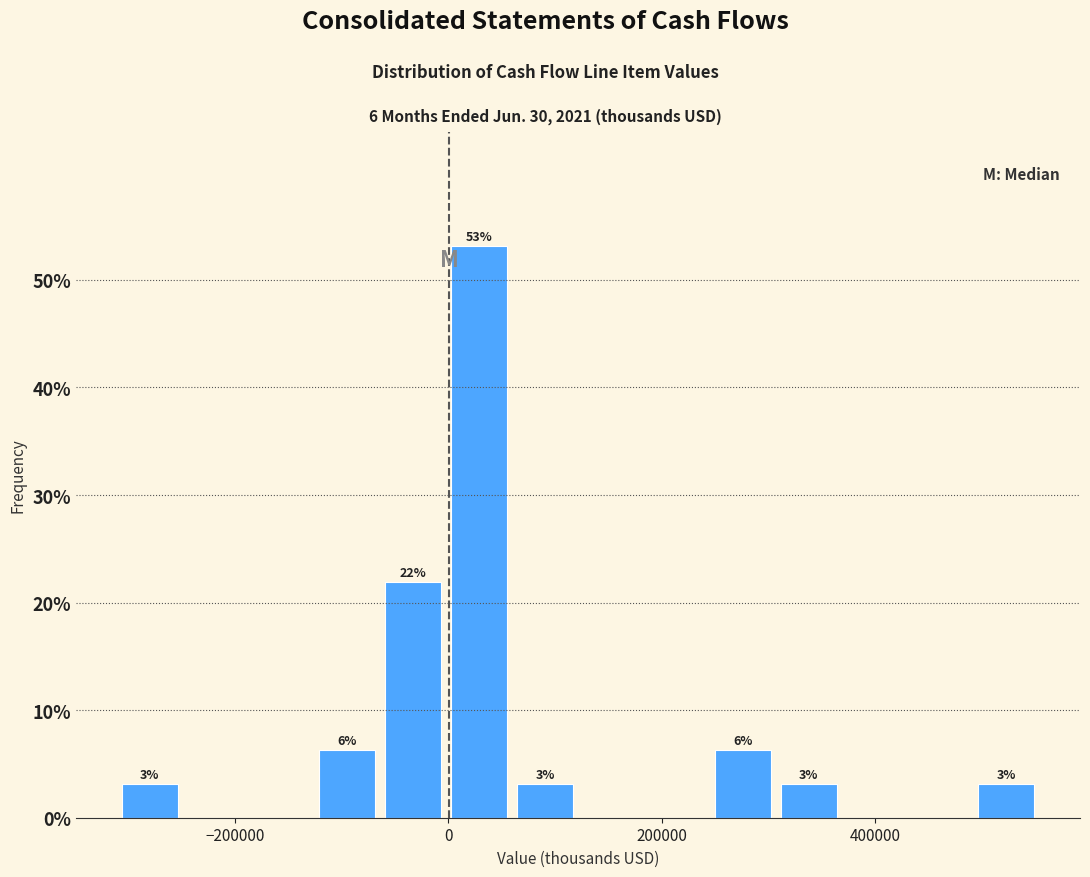

Around what value on the x-axis is the tallest bar? Give the approximate position of its centre, as read against the axis.

20000